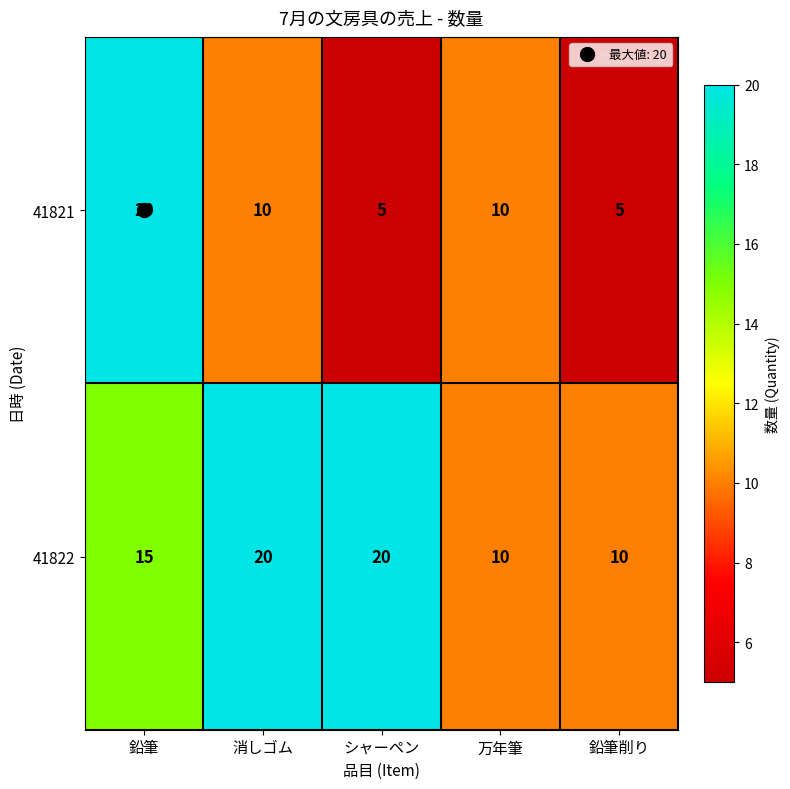

Where does the 41821 series first go above 10?

鉛筆